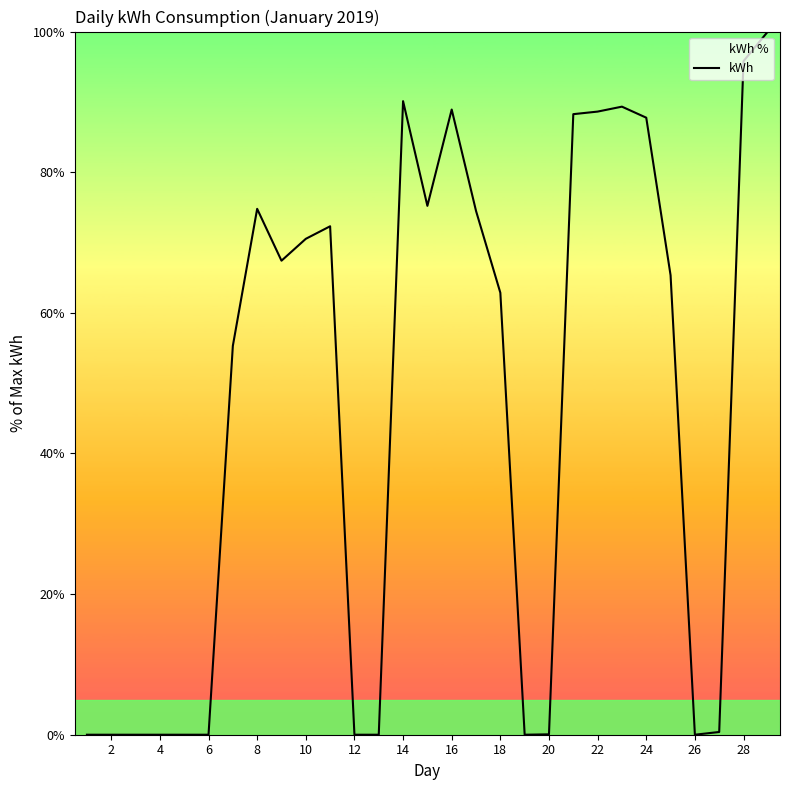

At which label does the data first exceed 65?

8